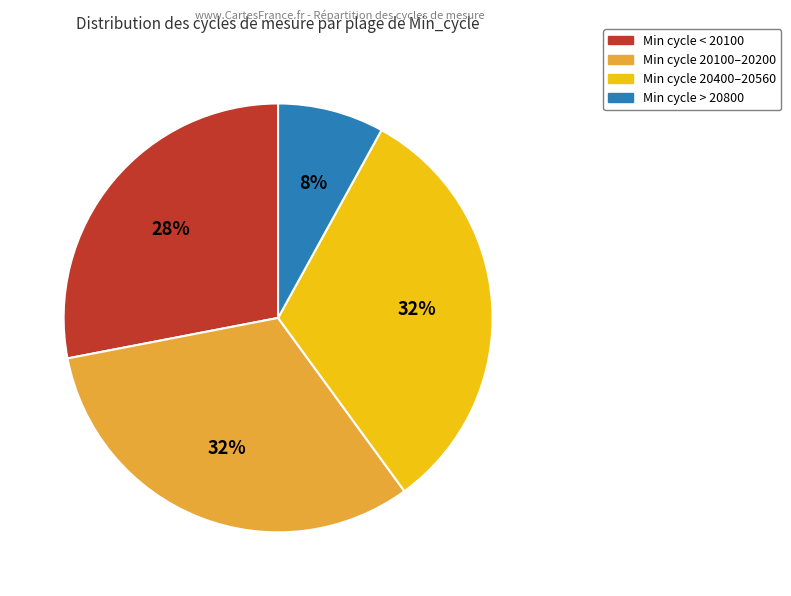

To the nearest percent, what percentage of the pie is Min cycle > 20800?

8%